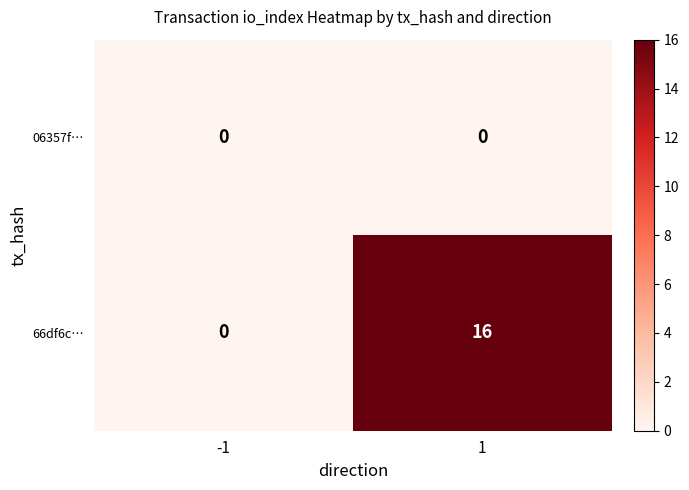

Rank the series by their maximum value, from highest to lowest.

66df6c…, 06357f…